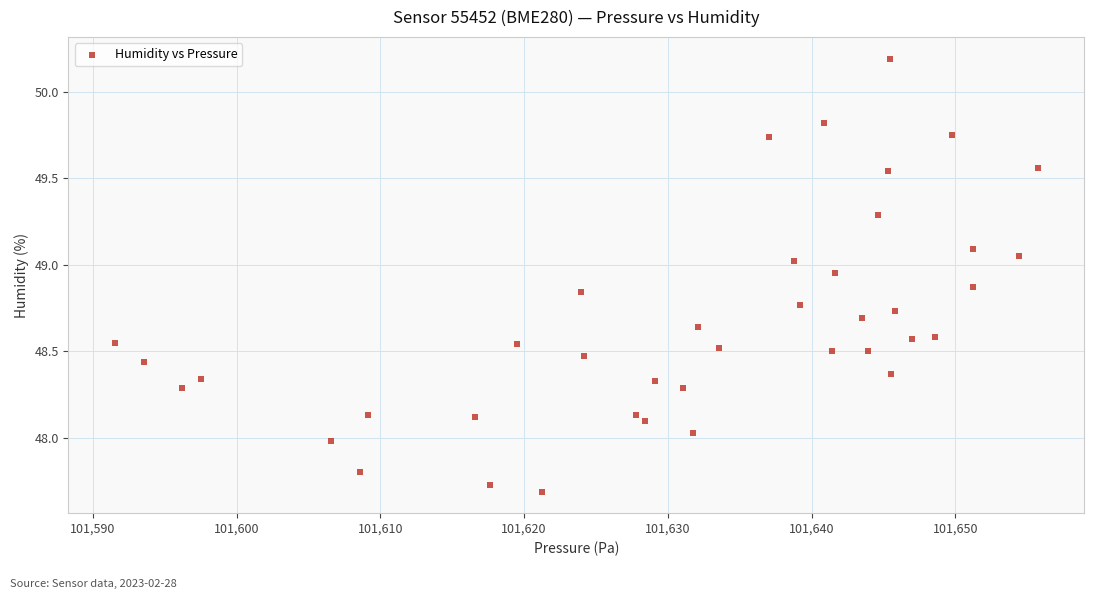

What is the range of Y values (max minus min)?

2.5